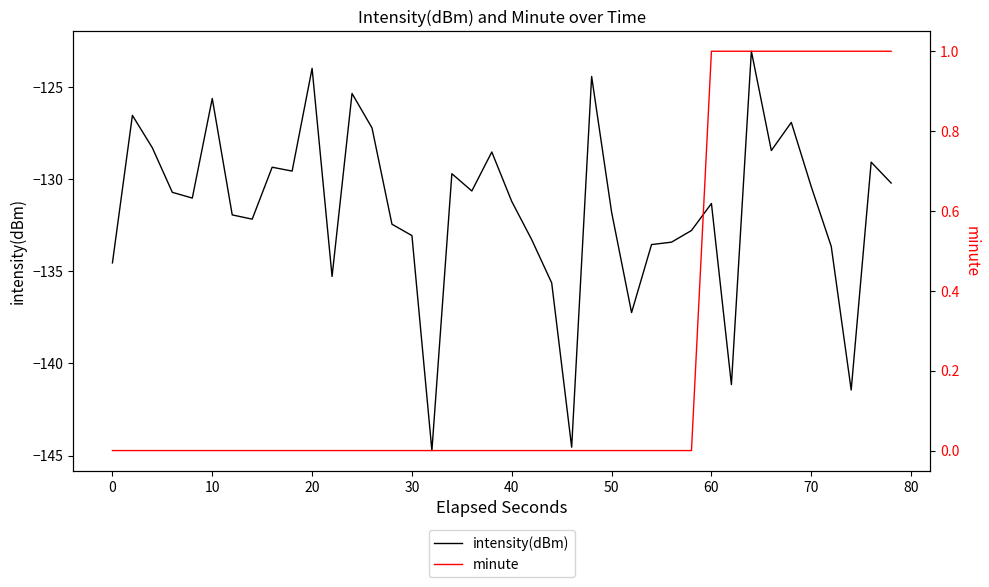

What is the maximum value shown in the chart?

1.0